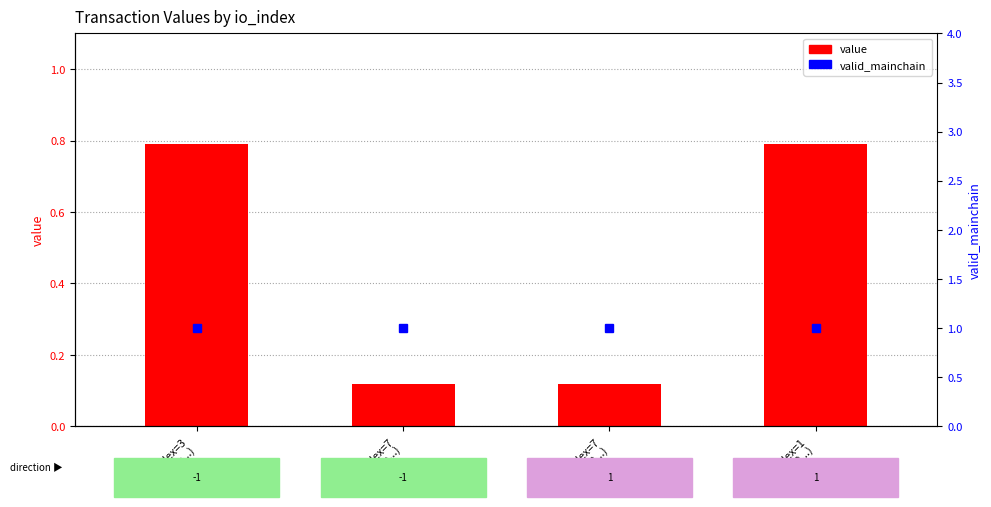

Rank the categories by value from highest to lowest.

io_index=3
(tx: 511c...), io_index=1
(tx: f642...), io_index=7
(tx: b4fa...), io_index=7
(tx: 83c3...)